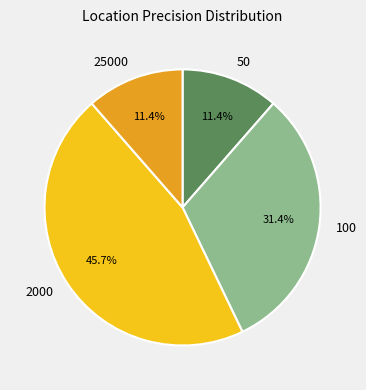

Which category has the biggest portion of the pie?

2000